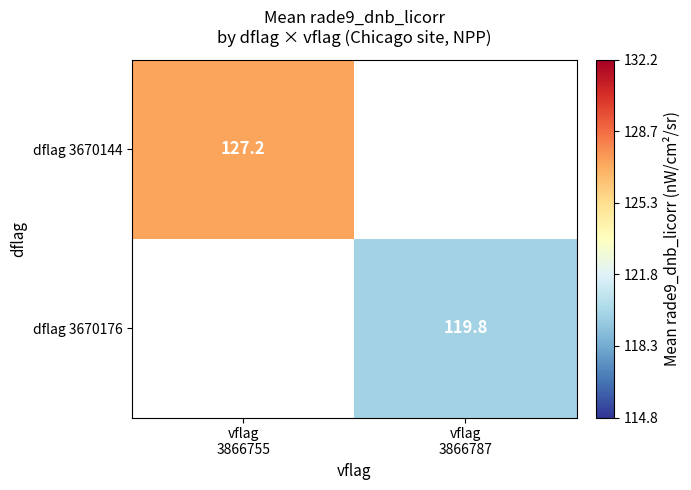

Rank the categories by dflag 3670144 value from highest to lowest.

vflag 3866755, vflag 3866787